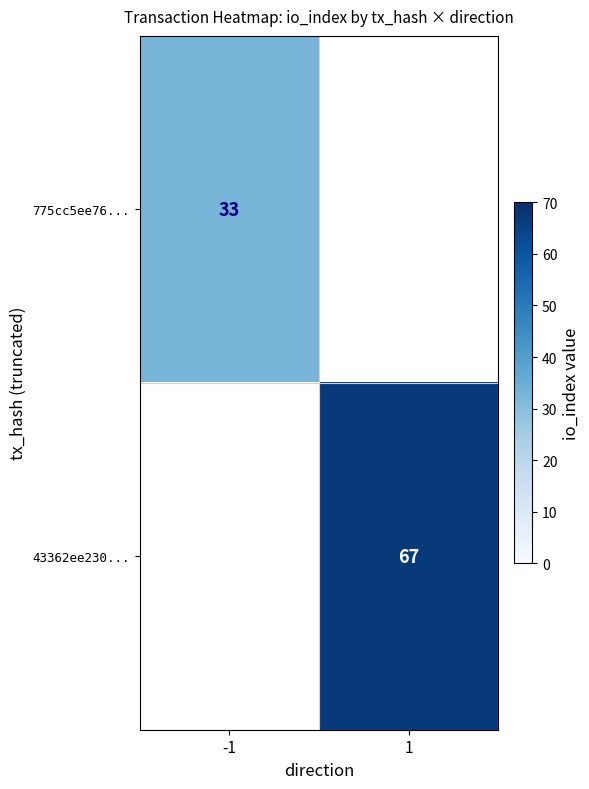

Count the number of categories in the chart.

2